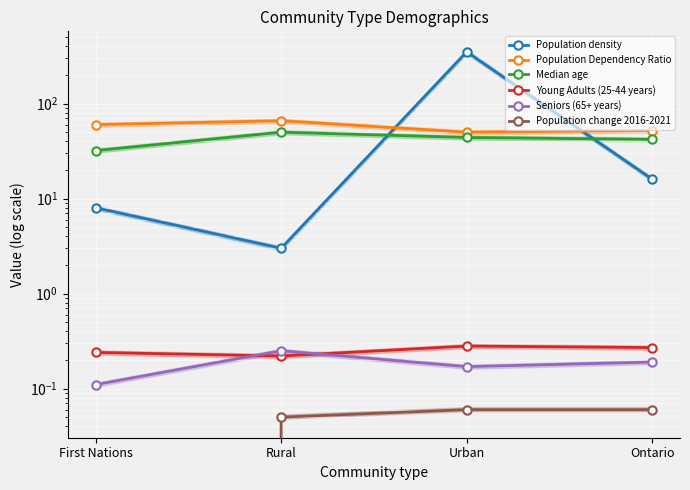

What is the sum of all Population change 2016-2021 values?

0.1